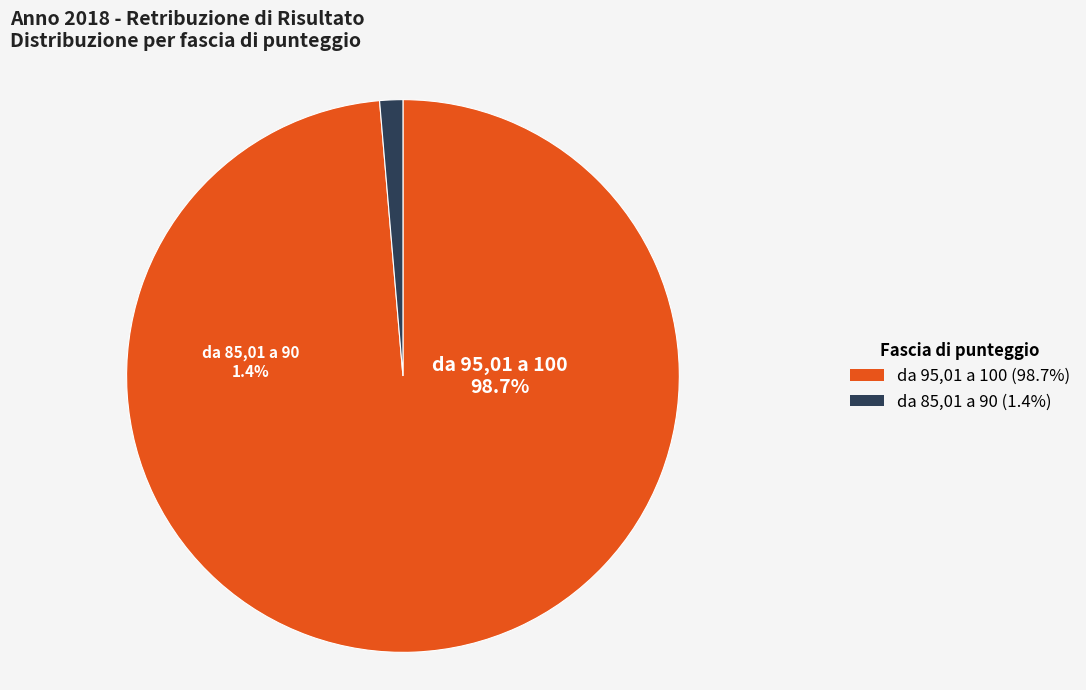

To the nearest percent, what percentage of the pie is da 95,01 a 100?

99%